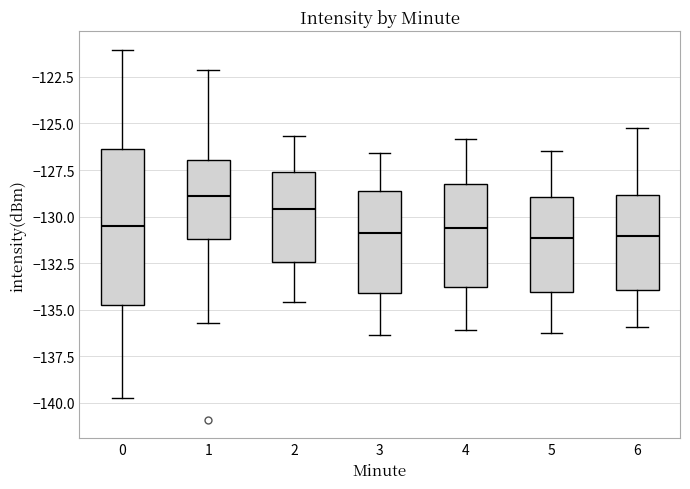

Which box is the tallest, from its lower edge to its upper edge?

0